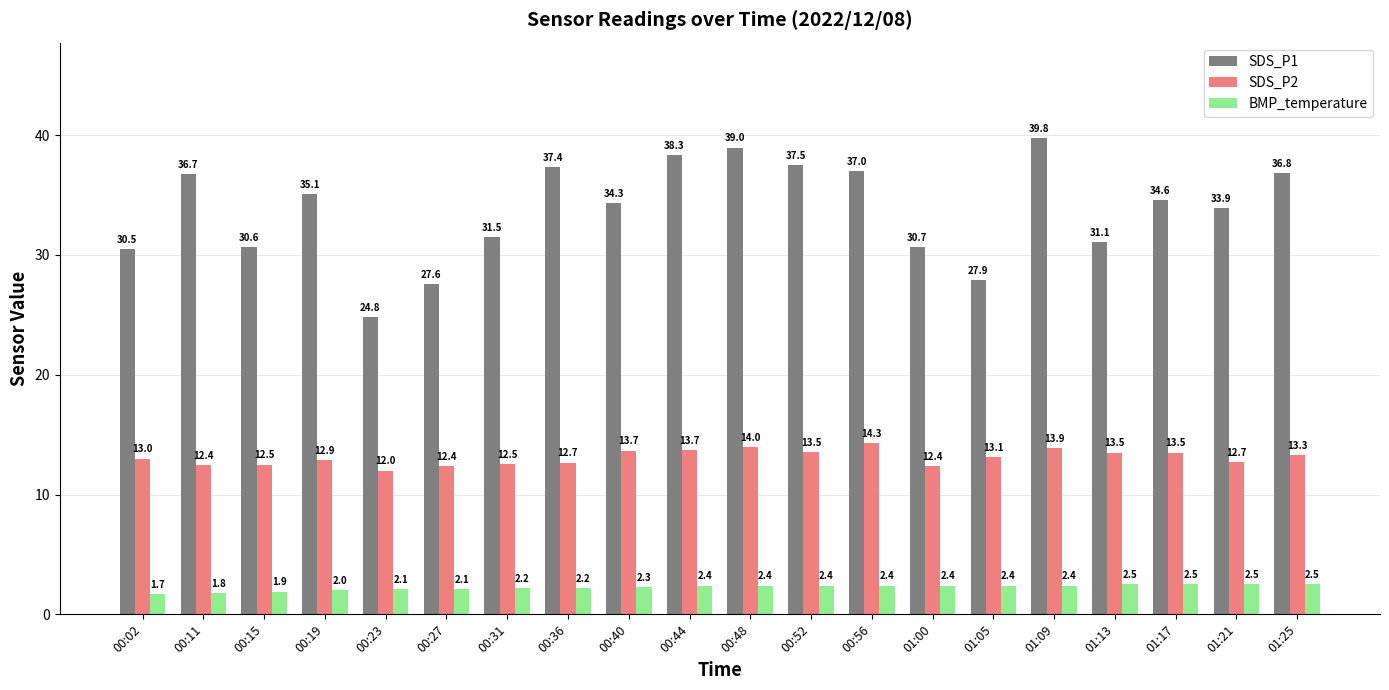

Count the number of categories in the chart.

20